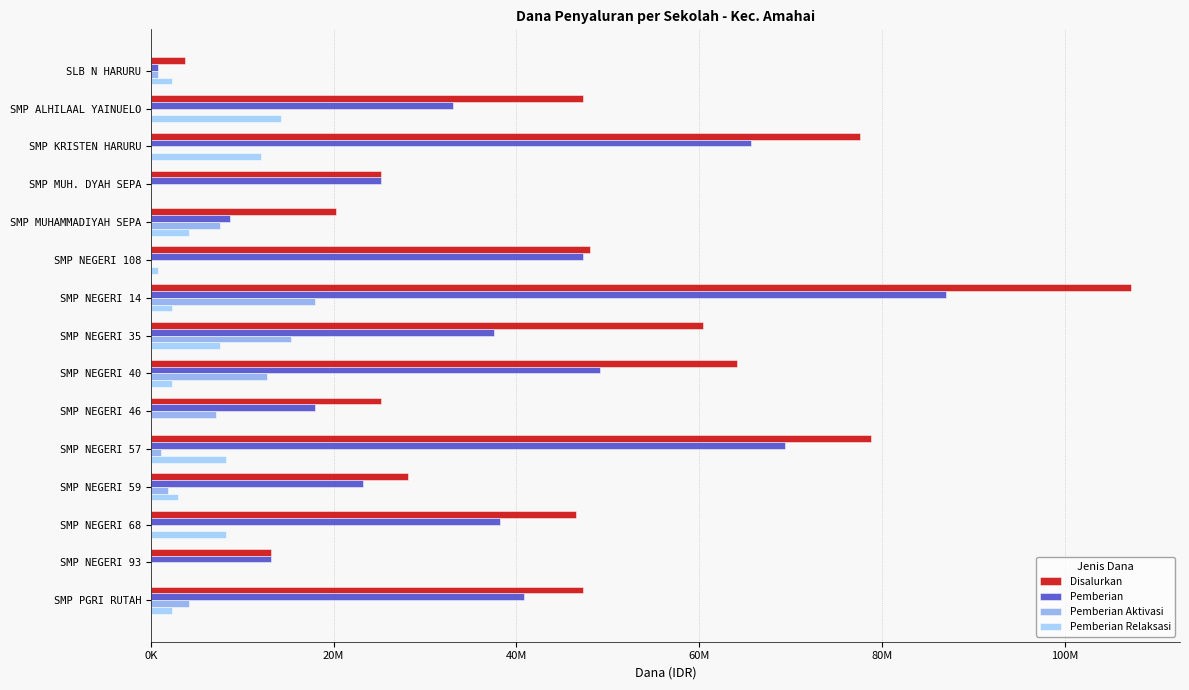

Reading left to right, what are all the values shown in this chart?

Disalurkan: 3750000	47250000	77625000	25125000	20250000	48000000	107250000	60375000	64125000	25125000	78750000	28125000	46500000	13125000	47250000
Pemberian: 750000	33000000	65625000	25125000	8625000	47250000	87000000	37500000	49125000	18000000	69375000	23250000	38250000	13125000	40875000
Pemberian Aktivasi: 750000	0	0	0	7500000	0	18000000	15375000	12750000	7125000	1125000	1875000	0	0	4125000
Pemberian Relaksasi: 2250000	14250000	12000000	0	4125000	750000	2250000	7500000	2250000	0	8250000	3000000	8250000	0	2250000